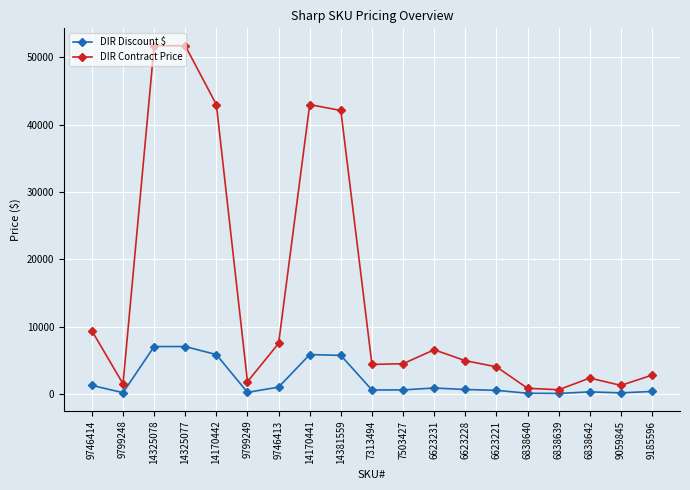

Which series has the widest spread of values?

DIR Contract Price